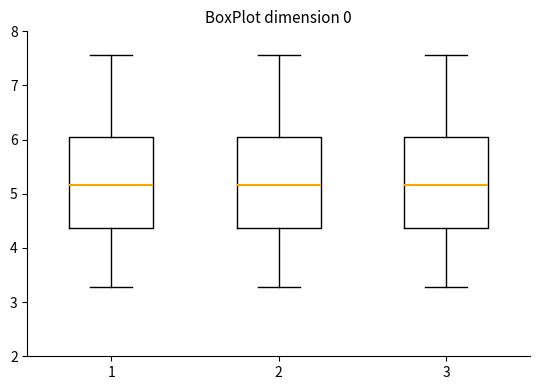

Reading left to right, read every box against the y-axis: the position of its median line, the range the box covers, and the ends of its whiskers. The values are not printed on the chart, so give them approximately, as read against the axis.

1: median 5.2, box 4.4 to 6.0, whiskers 3.3 to 7.6
2: median 5.2, box 4.4 to 6.0, whiskers 3.3 to 7.6
3: median 5.2, box 4.4 to 6.0, whiskers 3.3 to 7.6